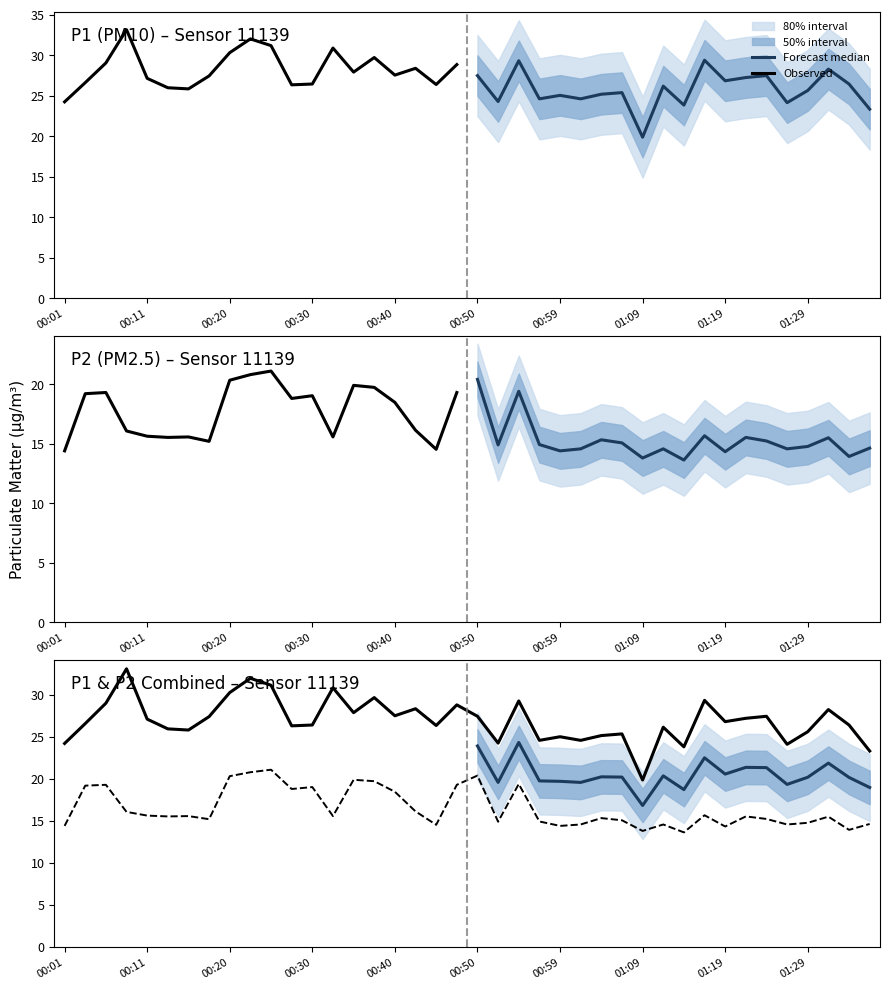

True or false: P2 has a value of 18.8 at 00:28.

True